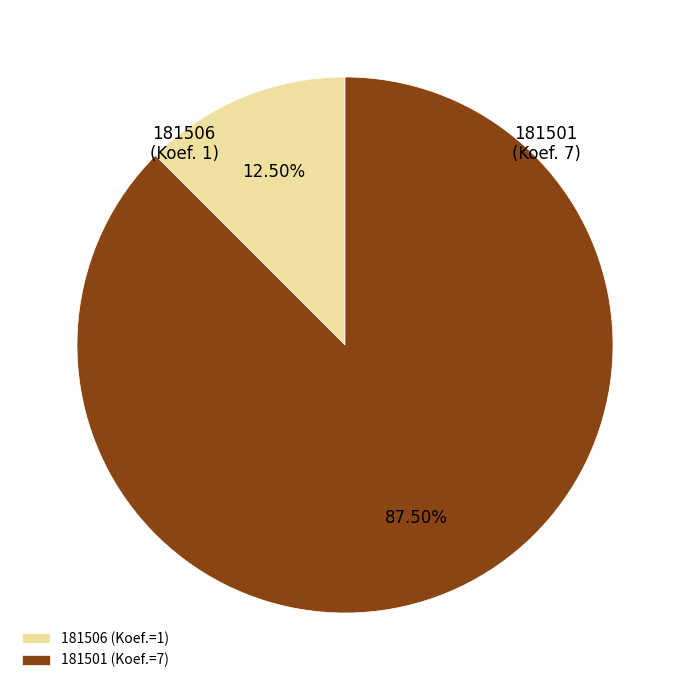

Rank the categories by value from highest to lowest.

181501, 181506